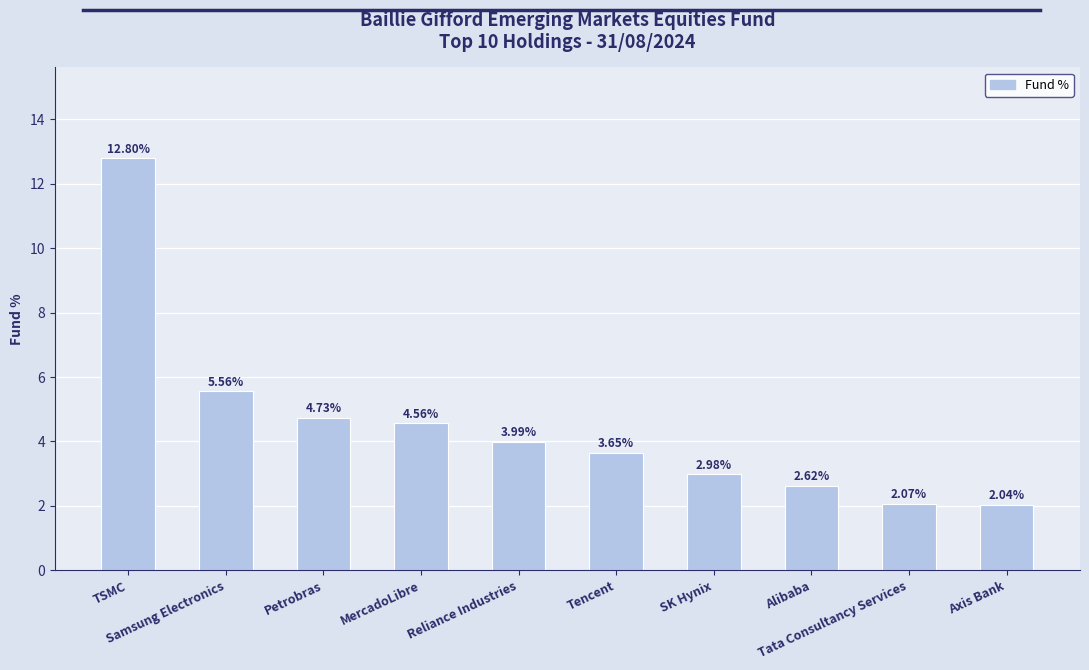

How many data points does each series have?

10